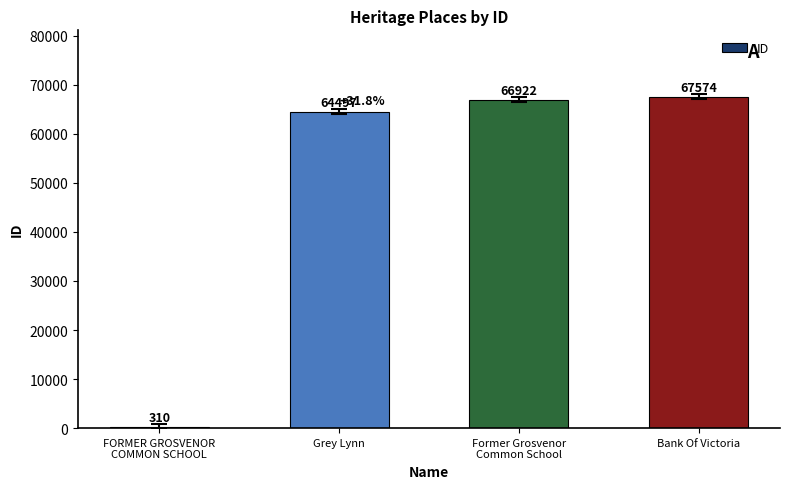

Are the bars grouped side by side (vs. stacked)?

No